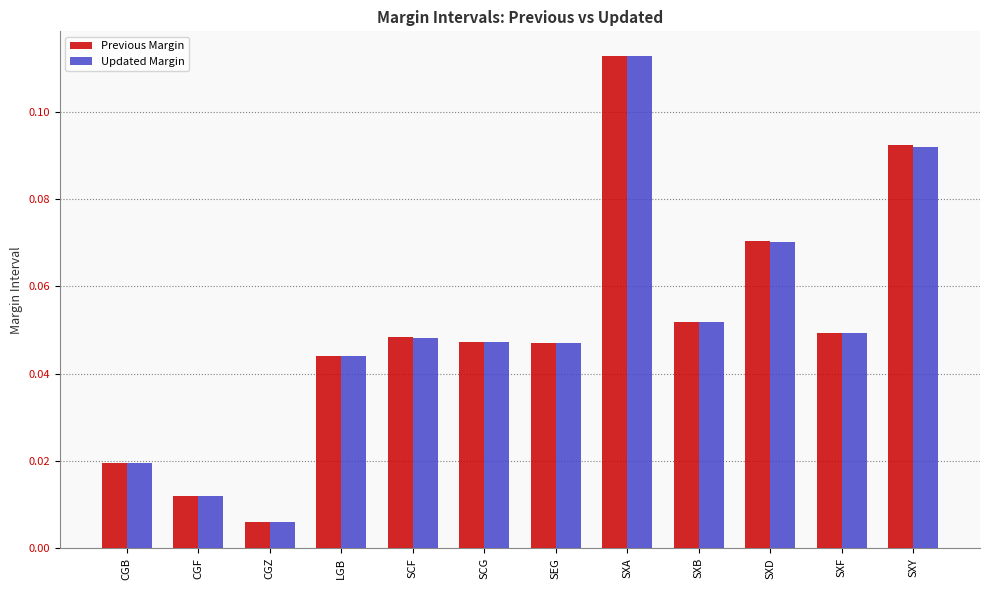

Which category has the lowest value in the Previous Margin series?

CGZ